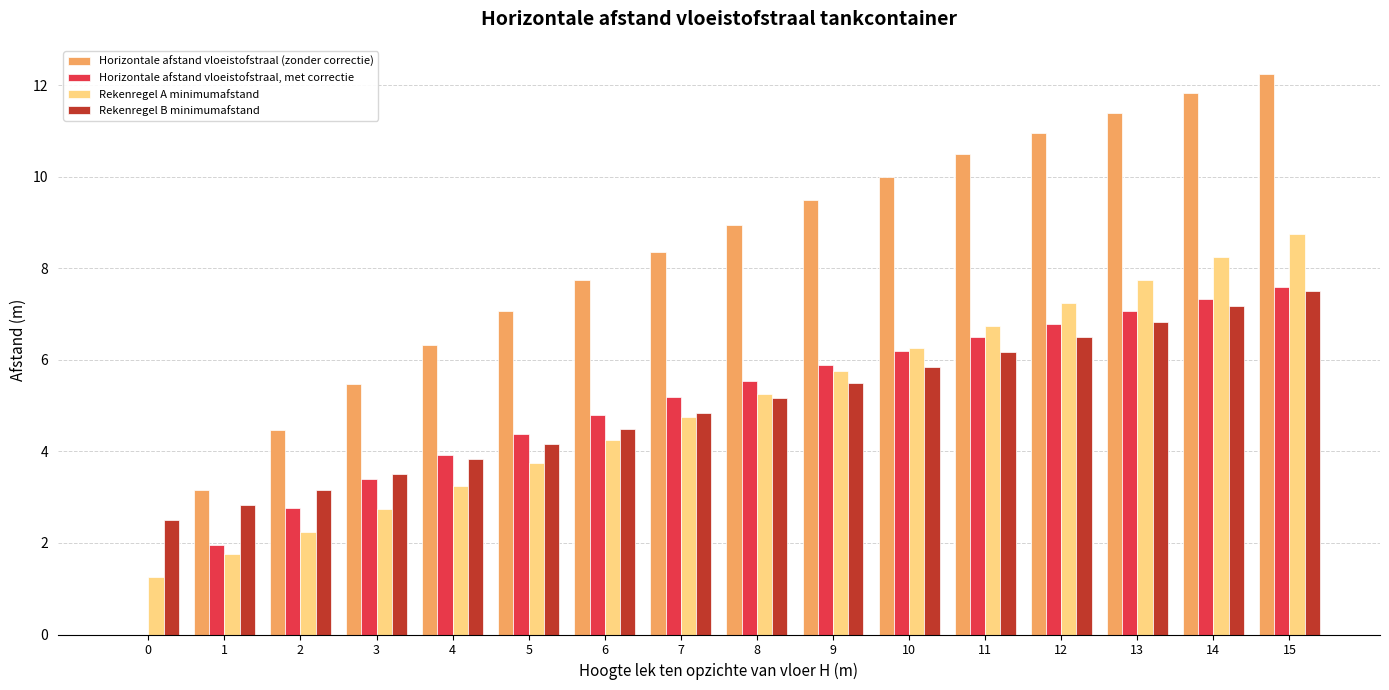

What is the greatest value displayed?

12.2